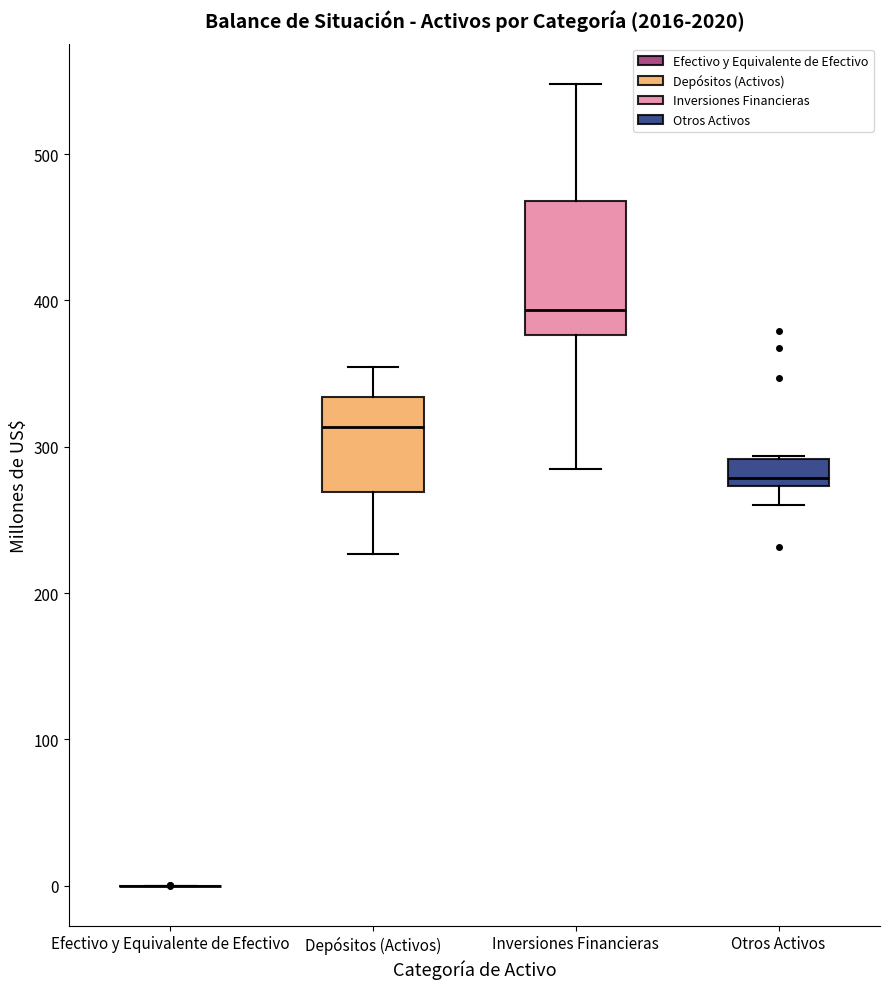

Comparing the boxes themselves (not the whiskers), which one is the tallest?

Inversiones Financieras